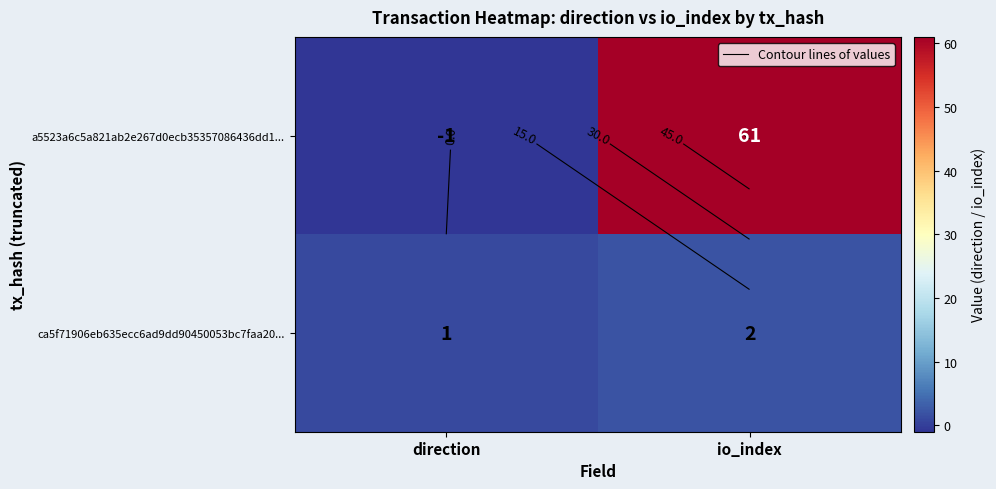

What is the difference between the a5523a6c5a821ab2e267d0ecb35357086436dd1... values at io_index and direction?

62